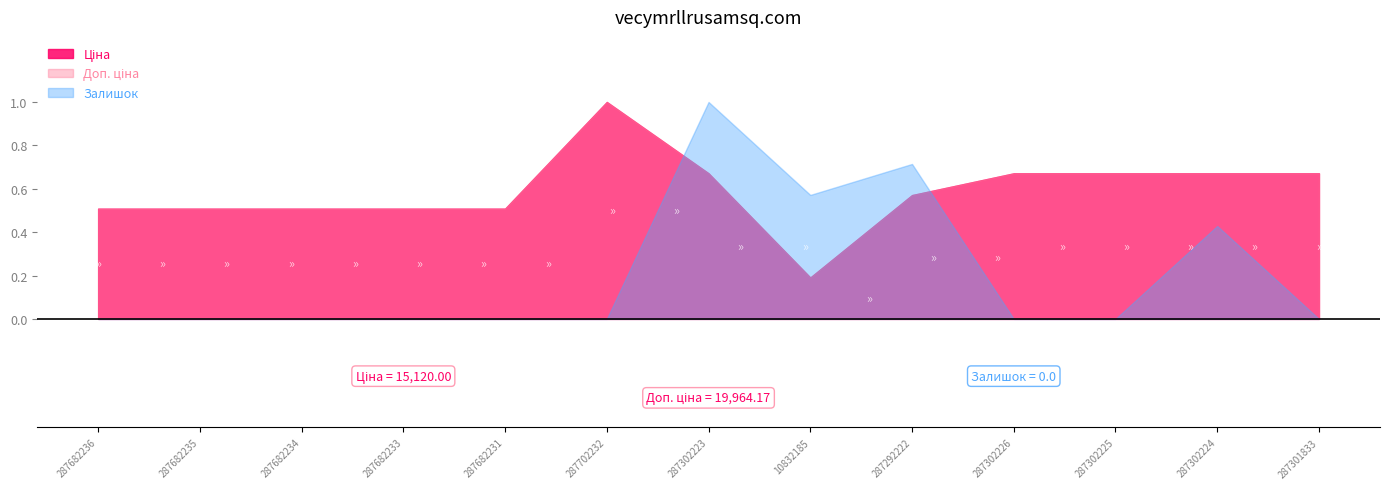

Reading right to left, list all the values displayed in this chart.

Ціна: 287301833=0.7	287302224=0.7	287302225=0.7	287302226=0.7	287292222=0.6	10832185=0.2	287302223=0.7	287702232=1.0	287682231=0.5	287682233=0.5	287682234=0.5	287682235=0.5	287682236=0.5
Доп. ціна: 287301833=0.7	287302224=0.7	287302225=0.7	287302226=0.7	287292222=0.6	10832185=0.2	287302223=0.7	287702232=1.0	287682231=0.5	287682233=0.5	287682234=0.5	287682235=0.5	287682236=0.5
Залишок: 287301833=0.0	287302224=0.4	287302225=0.0	287302226=0.0	287292222=0.7	10832185=0.6	287302223=1.0	287702232=0.0	287682231=0.0	287682233=0.0	287682234=0.0	287682235=0.0	287682236=0.0